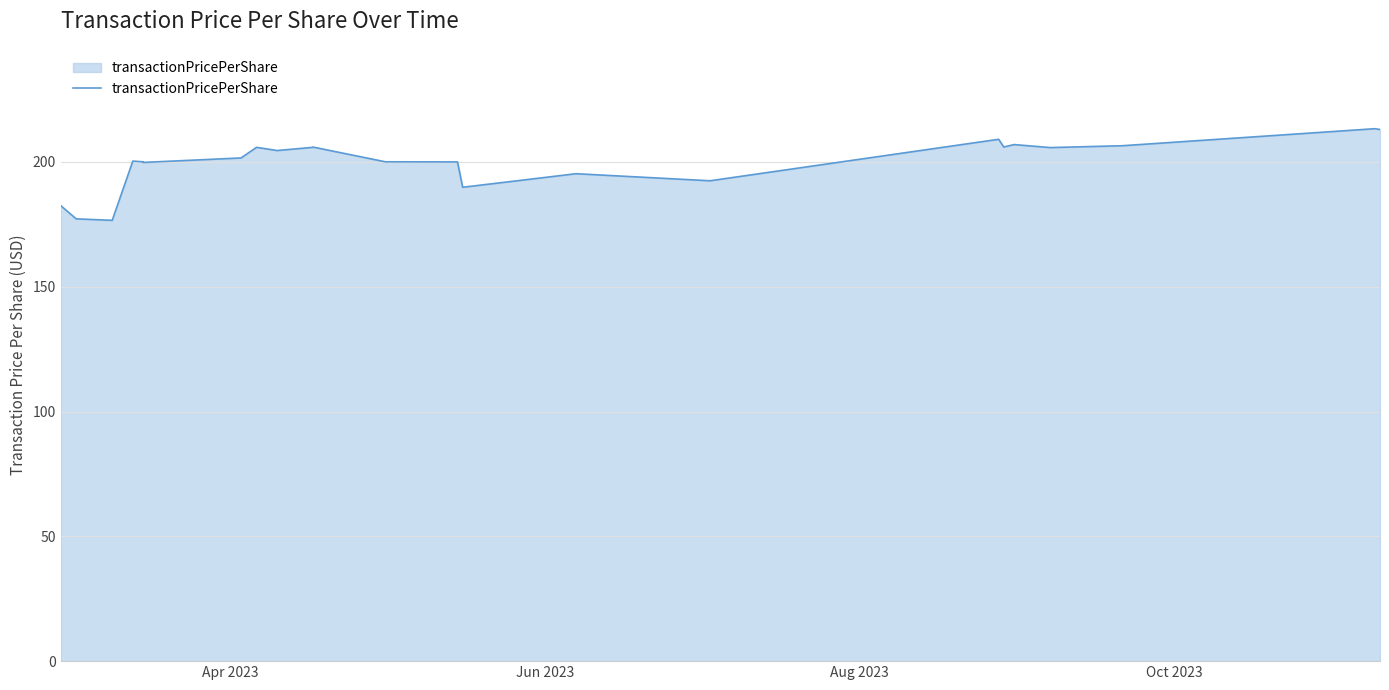

Count the number of values greater than 205.

25